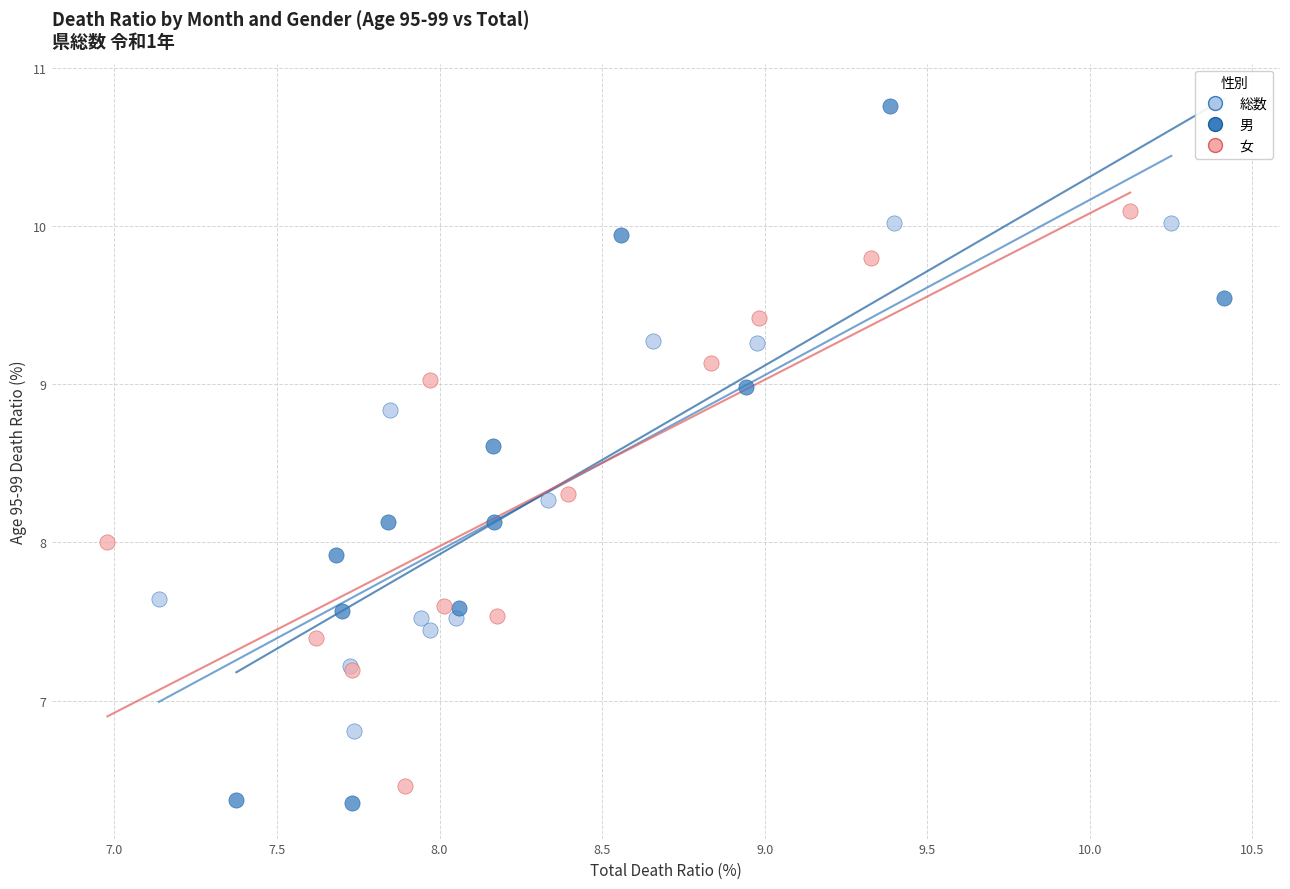

Which series has the largest Y range (max minus min)?

男